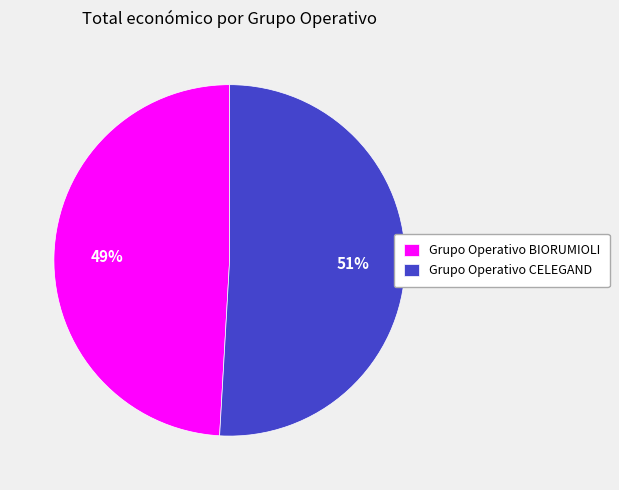

Which slice is the largest?

Grupo Operativo CELEGAND